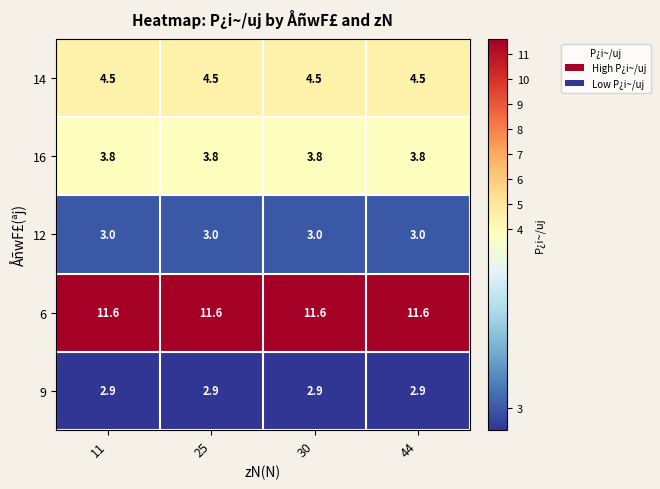

What is the maximum value for 9?

2.9